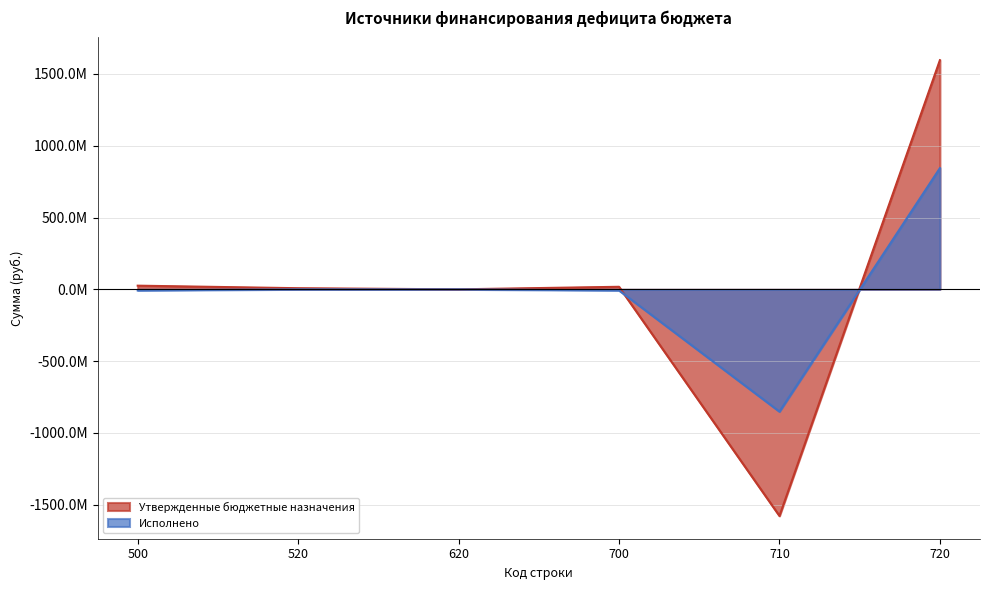

How many lines are shown in the chart?

2